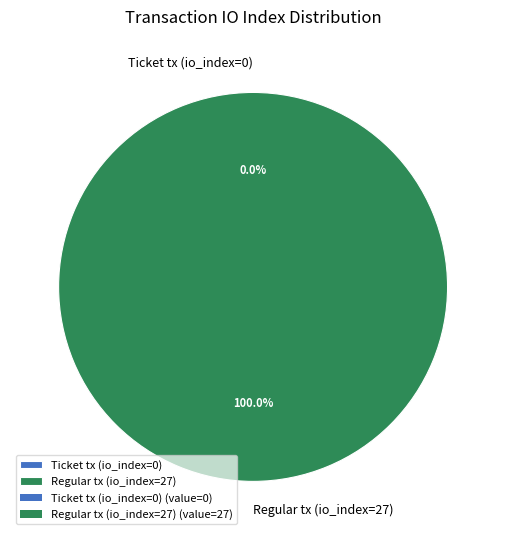

To the nearest percent, what is the difference between the Ticket tx (io_index=0) and Regular tx (io_index=27) slice percentages?

100%